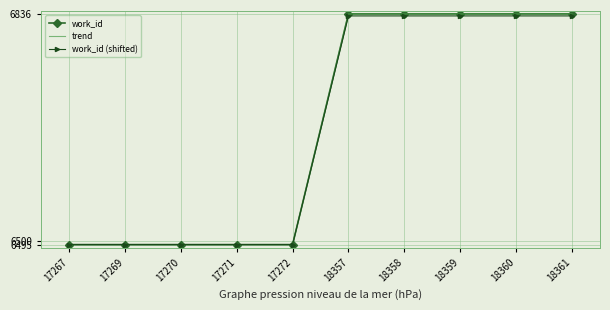

Reading left to right, extract all data points from this chart.

6495	6495	6495	6495	6495	6836	6836	6836	6836	6836